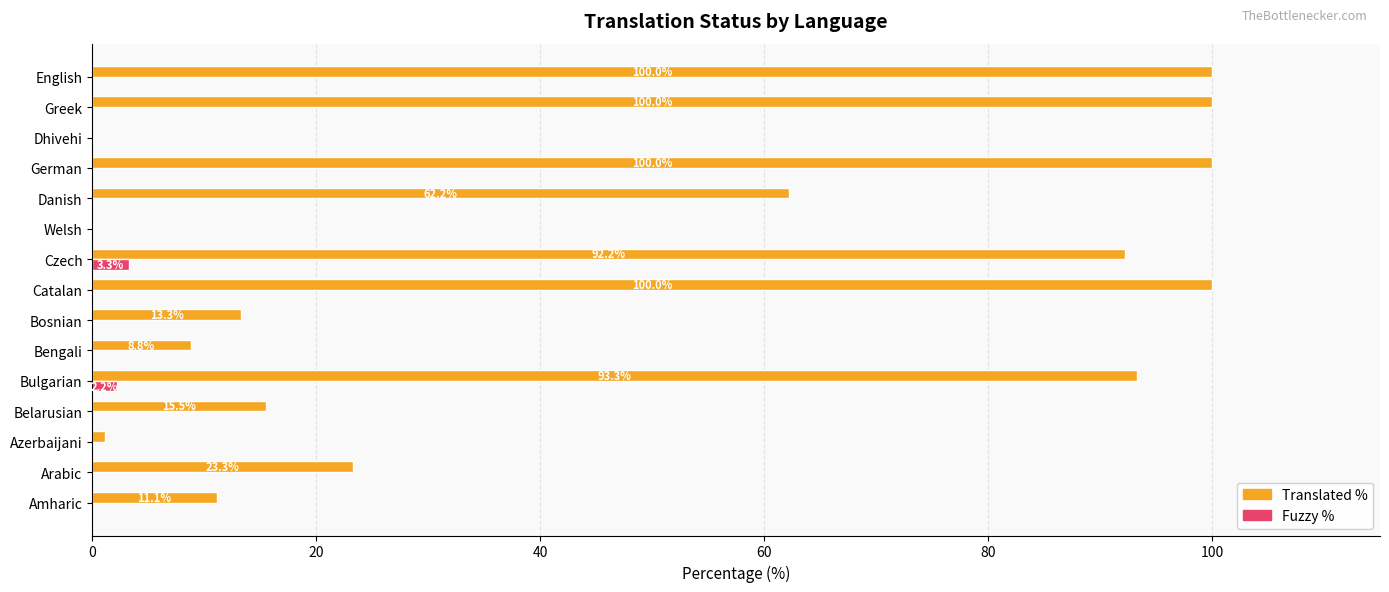

Is the value of Fuzzy % at Catalan greater than the value of Translated % at Amharic?

No